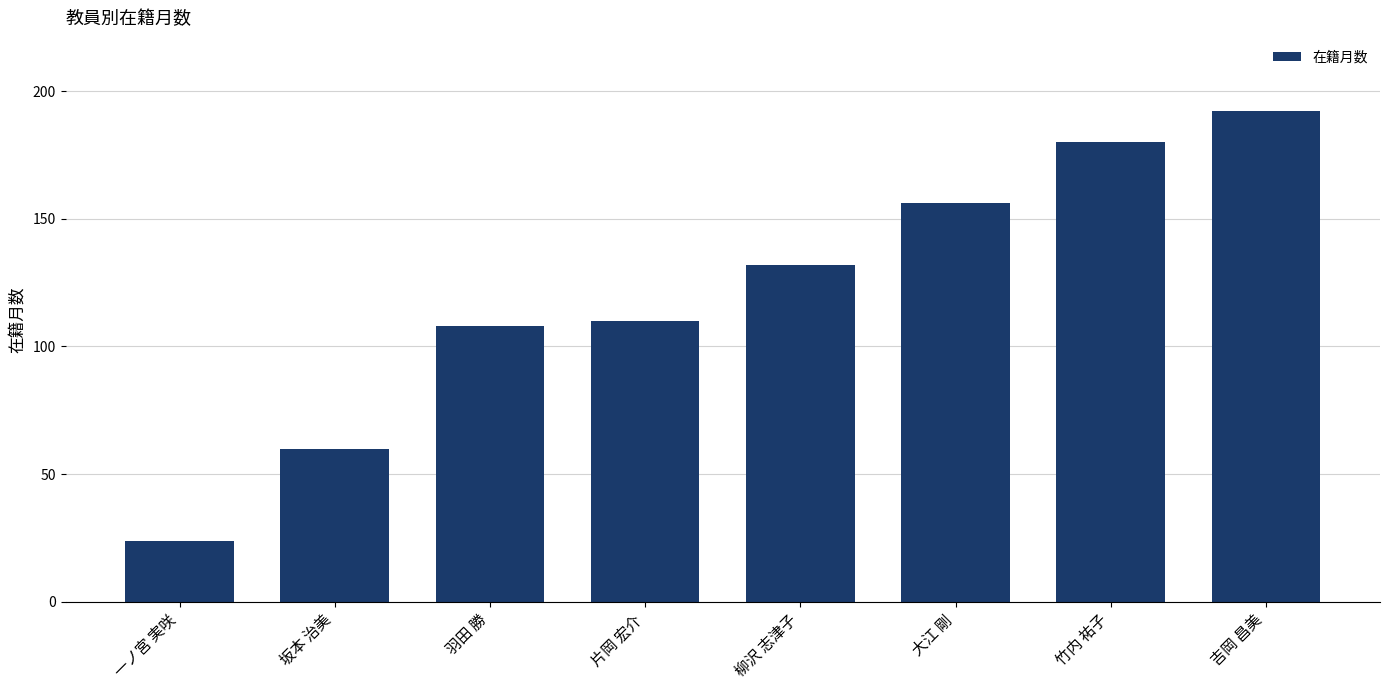

Which label corresponds to the smallest value in the chart?

一ノ宮 実咲